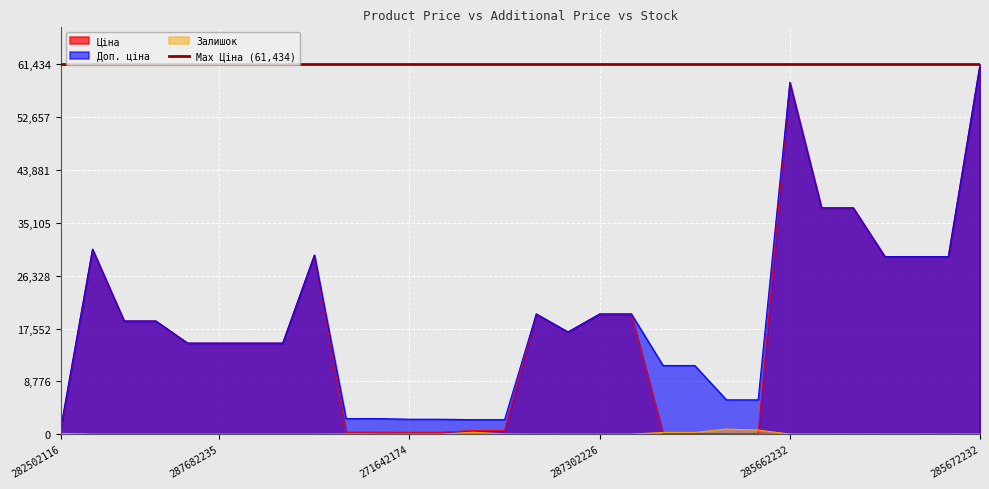

Which series has the largest total across all categories?

Доп. ціна